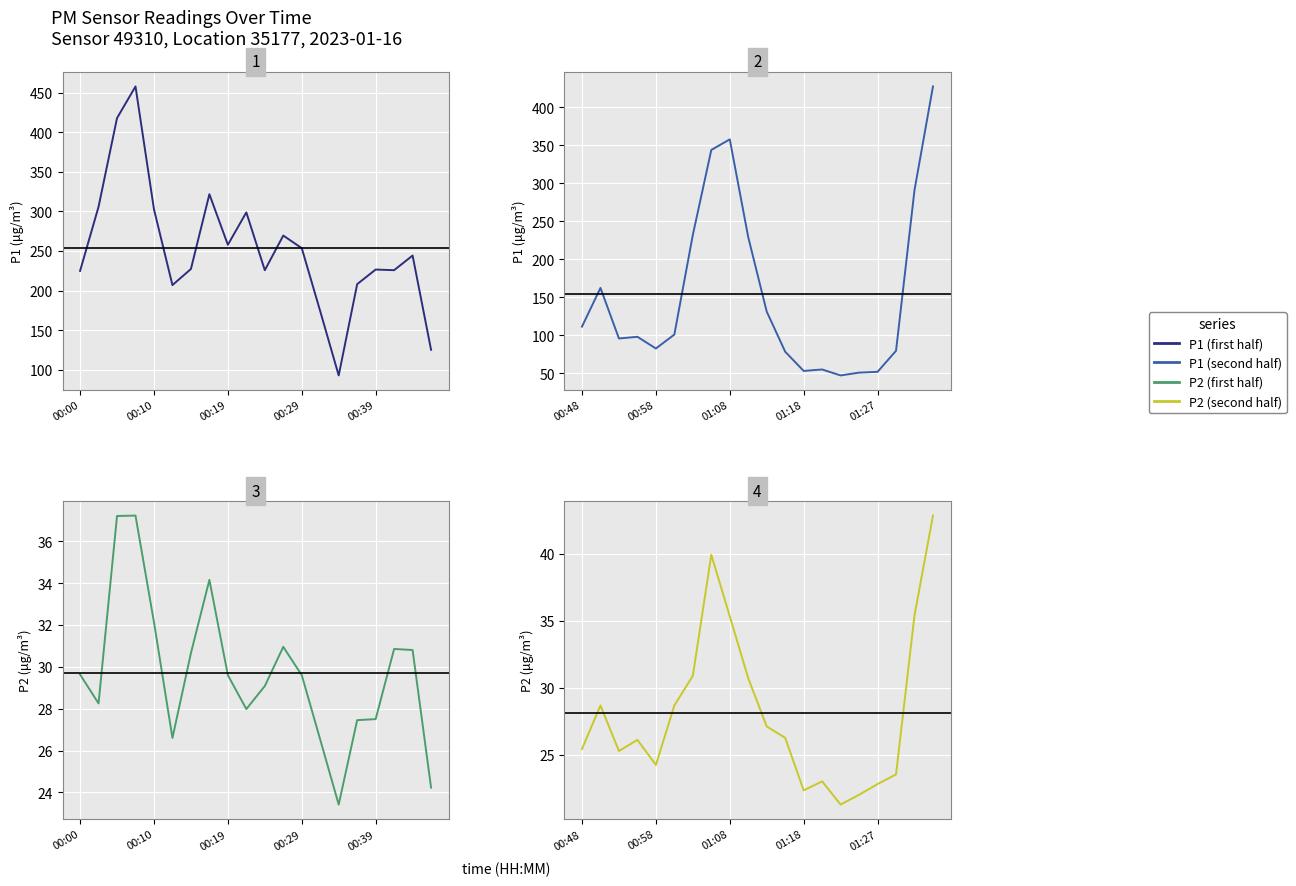

True or false: P1 (second half) has more than 0 points higher than both neighbors.

True